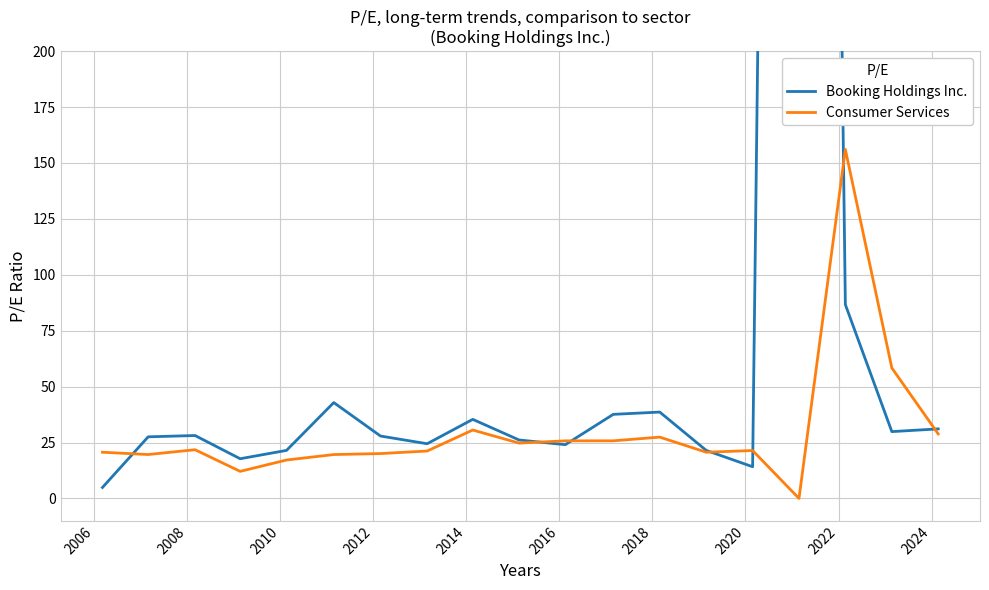

How many intersections are there between Consumer Services and Booking Holdings Inc.?

7